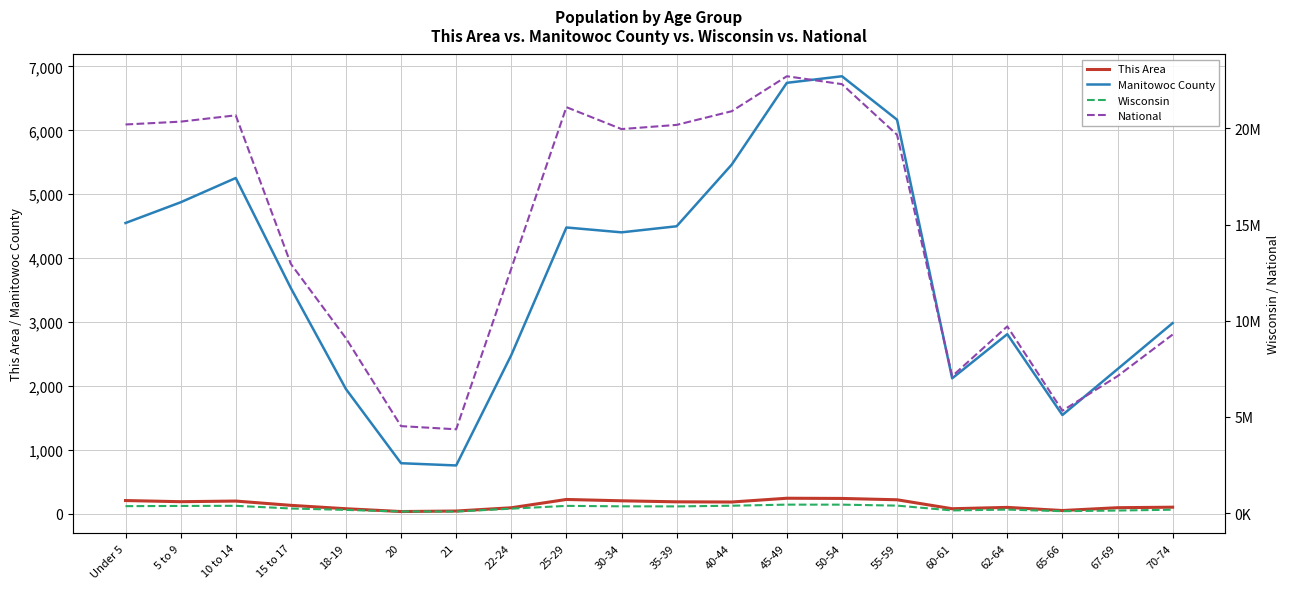

Which category has the highest value in the Manitowoc County series?

50-54